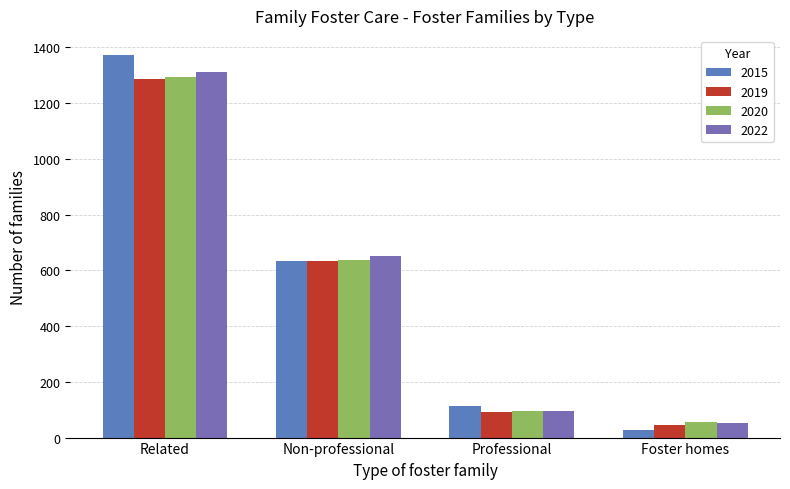

How many bars are there in total?

16